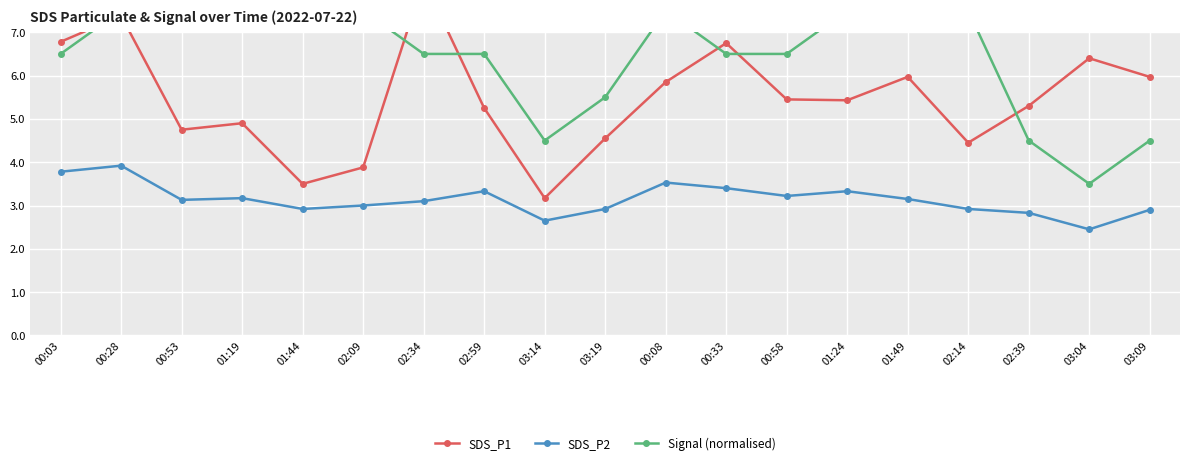

What is the sum of all SDS_P1 values?

103.9